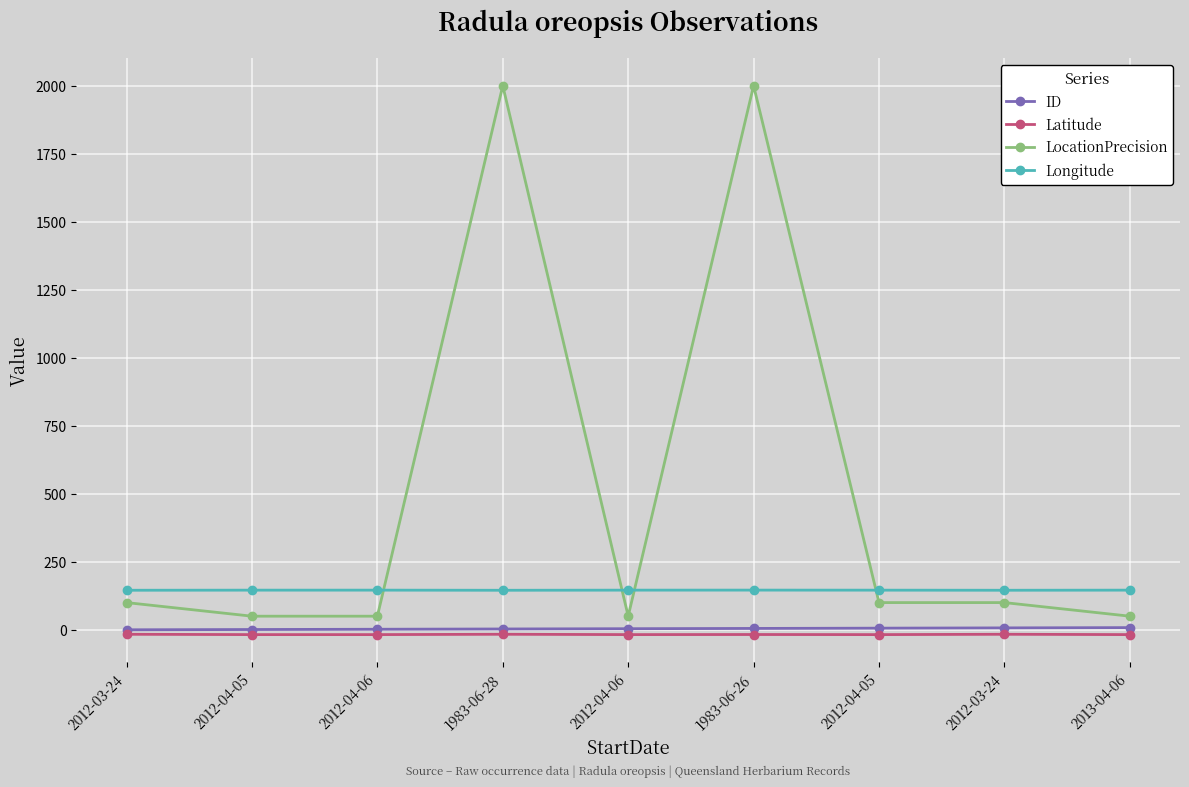

What is the label of the 8th point from the right?

2012-04-05